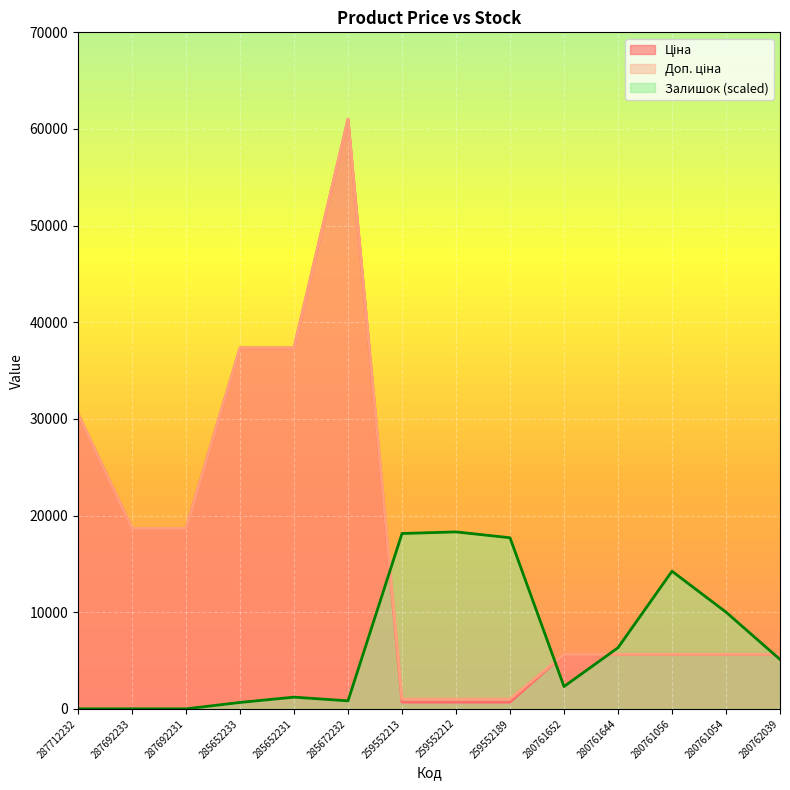

How many values in the Залишок series are below 5112?

7